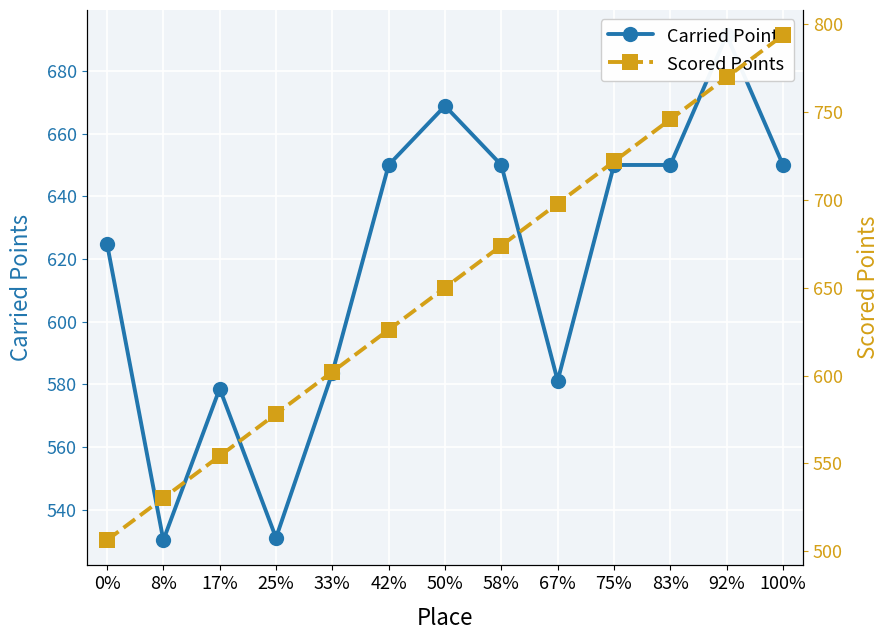

Which series has the widest spread of values?

Scored Points